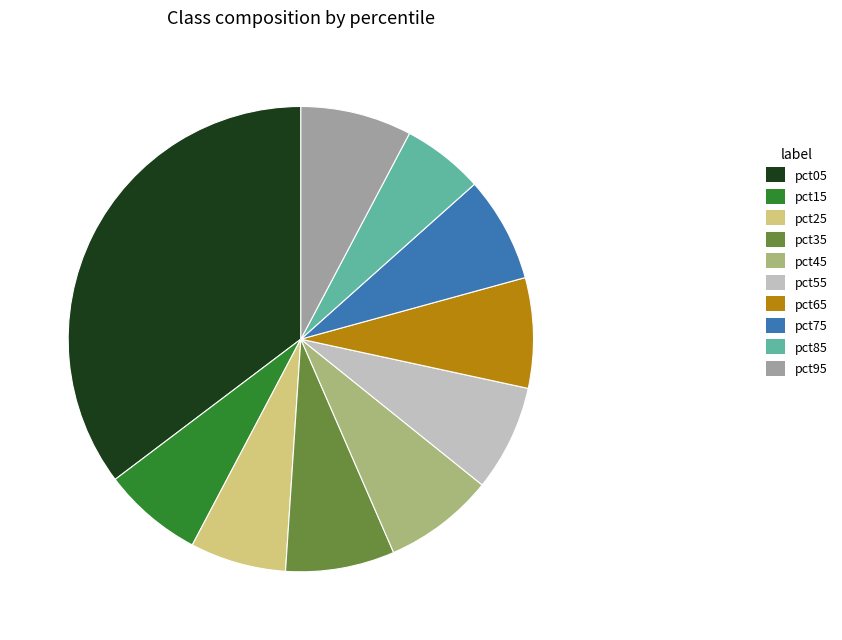

Which slice is the smallest?

pct85